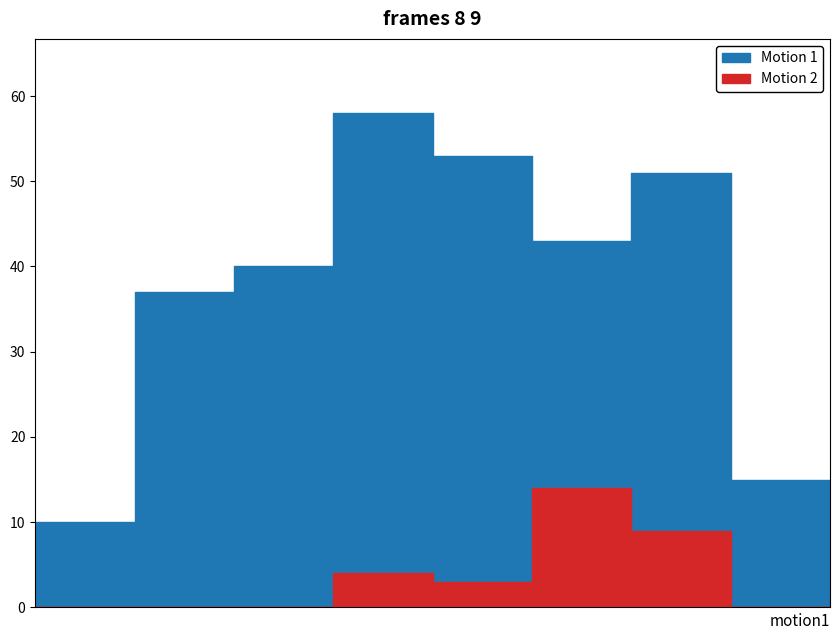

The Motion 1 series shows 15 at 0-4 years. True or false?

False